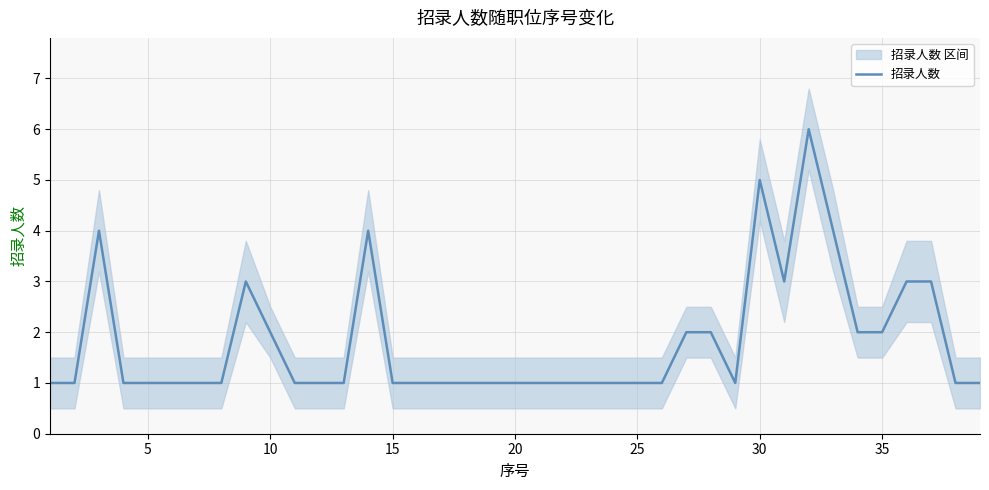

Reading left to right, list all the values displayed in this chart.

1	1	4	1	1	1	1	1	3	2	1	1	1	4	1	1	1	1	1	1	1	1	1	1	1	1	2	2	1	5	3	6	4	2	2	3	3	1	1